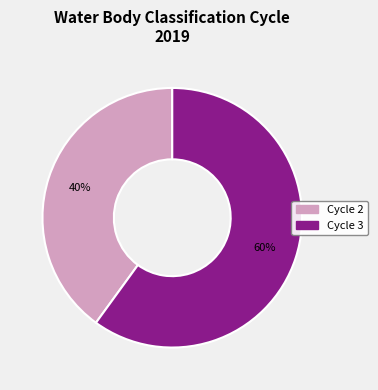

Combined, do Cycle 2 and Cycle 3 account for over 50%?

Yes